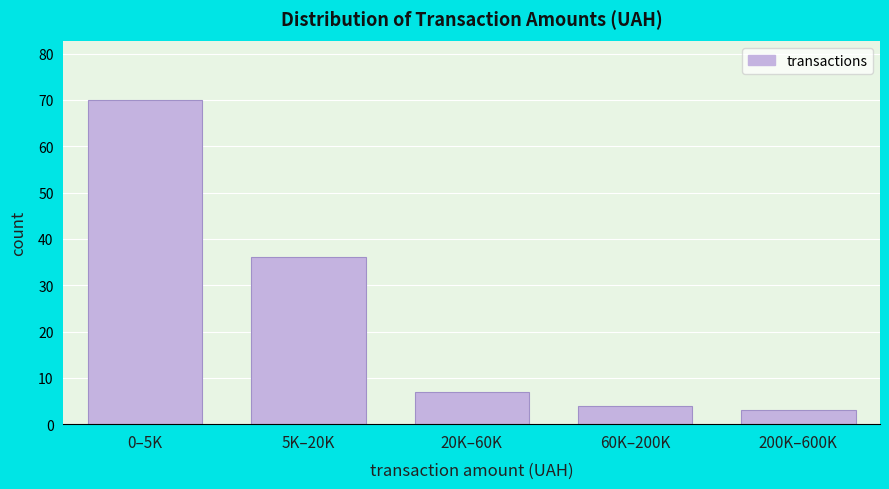

Reading left to right, what are all the values shown in this chart?

0–5K=70	5K–20K=36	20K–60K=7	60K–200K=4	200K–600K=3